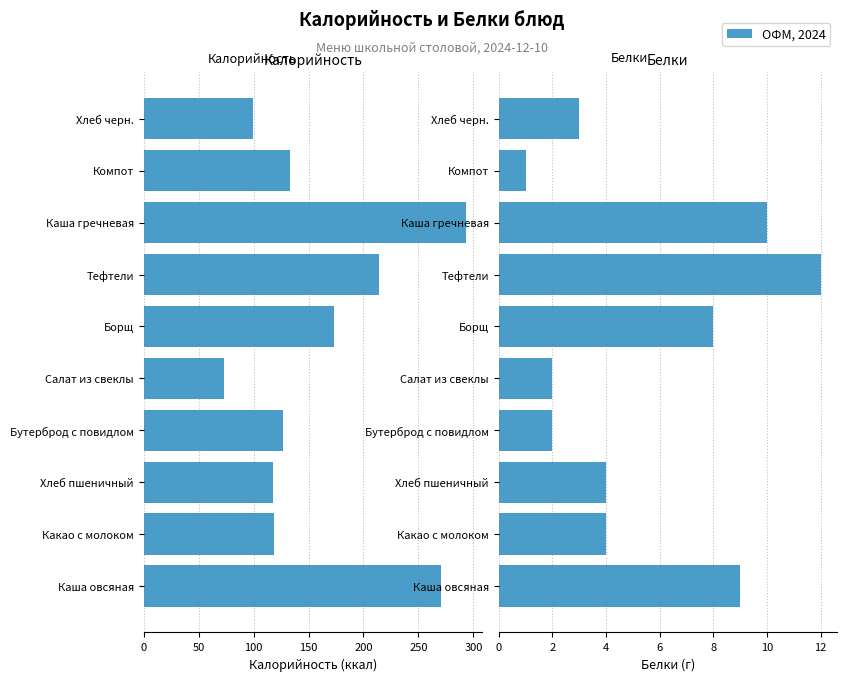

Rank the series at Компот from lowest to highest value.

Калорийность, Белки